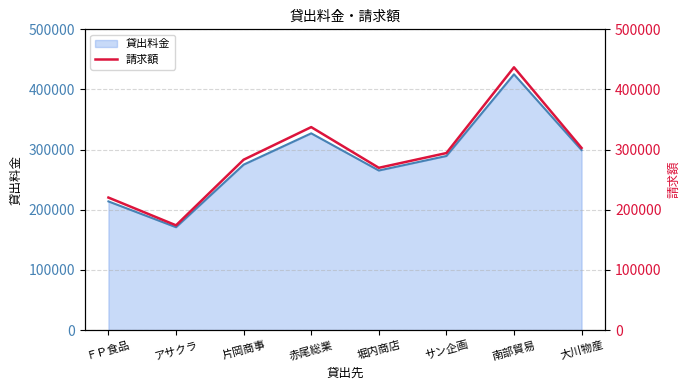

Is it true that the value at 片岡商事 is 499302?

False